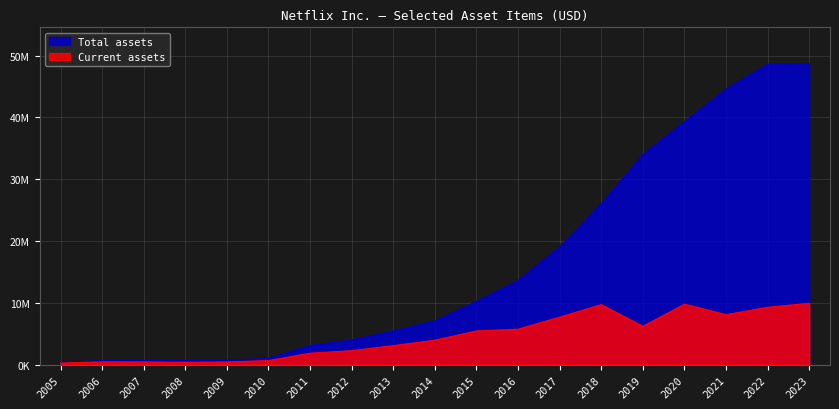

Reading right to left, what are all the values shown in this chart?

Current assets: 2023=9918133	2022=9266473	2021=8069825	2020=9761580	2019=6178504	2018=9694135	2017=7669974	2016=5720291	2015=5431840	2014=3940469	2013=3058763	2012=2240791	2011=1830857	2010=640967	2009=411013	2008=361447	2007=416532	2006=428418	2005=243691
Total assets: 2023=48731992	2022=48594768	2021=44584663	2020=39280359	2019=33975712	2018=25974400	2017=19012742	2016=13586610	2015=10202871	2014=7056651	2013=5412563	2012=3967890	2011=3069196	2010=982067	2009=679734	2008=617946	2007=647020	2006=608779	2005=364681